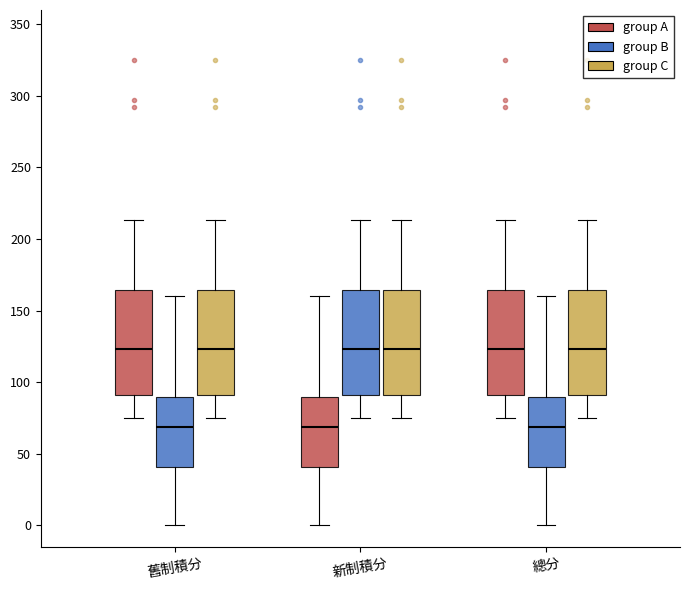

Reading left to right, transcribe this box plot: for each box, give where its median line is, the range the box spans, and where its two whiskers end, as read against the y-axis. The values are not printed on the chart, so give them approximately, as read against the axis.

舊制積分 (group A): median 125, box 90 to 165, whiskers 75 to 215
舊制積分 (group B): median 70, box 40 to 90, whiskers 0 to 160
舊制積分 (group C): median 125, box 90 to 165, whiskers 75 to 215
新制積分 (group A): median 70, box 40 to 90, whiskers 0 to 160
新制積分 (group B): median 125, box 90 to 165, whiskers 75 to 215
新制積分 (group C): median 125, box 90 to 165, whiskers 75 to 215
總分 (group A): median 125, box 90 to 165, whiskers 75 to 215
總分 (group B): median 70, box 40 to 90, whiskers 0 to 160
總分 (group C): median 125, box 90 to 165, whiskers 75 to 215